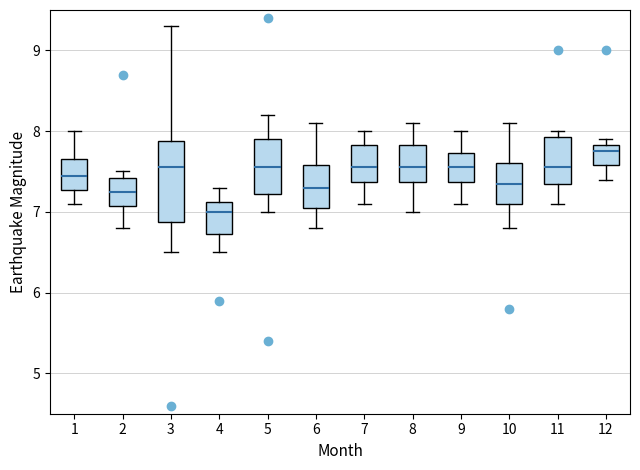

Reading left to right, read every box against the y-axis: the position of its median line, the range the box covers, and the ends of its whiskers. The values are not printed on the chart, so give them approximately, as read against the axis.

1: median 7.5, box 7.3 to 7.7, whiskers 7.1 to 8.0
2: median 7.3, box 7.1 to 7.4, whiskers 6.8 to 7.5
3: median 7.6, box 6.9 to 7.9, whiskers 6.5 to 9.3
4: median 7.0, box 6.7 to 7.1, whiskers 6.5 to 7.3
5: median 7.6, box 7.2 to 7.9, whiskers 7.0 to 8.2
6: median 7.3, box 7.1 to 7.6, whiskers 6.8 to 8.1
7: median 7.6, box 7.4 to 7.8, whiskers 7.1 to 8.0
8: median 7.6, box 7.4 to 7.8, whiskers 7.0 to 8.1
9: median 7.6, box 7.4 to 7.7, whiskers 7.1 to 8.0
10: median 7.4, box 7.1 to 7.6, whiskers 6.8 to 8.1
11: median 7.6, box 7.4 to 7.9, whiskers 7.1 to 8.0
12: median 7.8 (just below the box's upper edge), box 7.6 to 7.8, whiskers 7.4 to 7.9